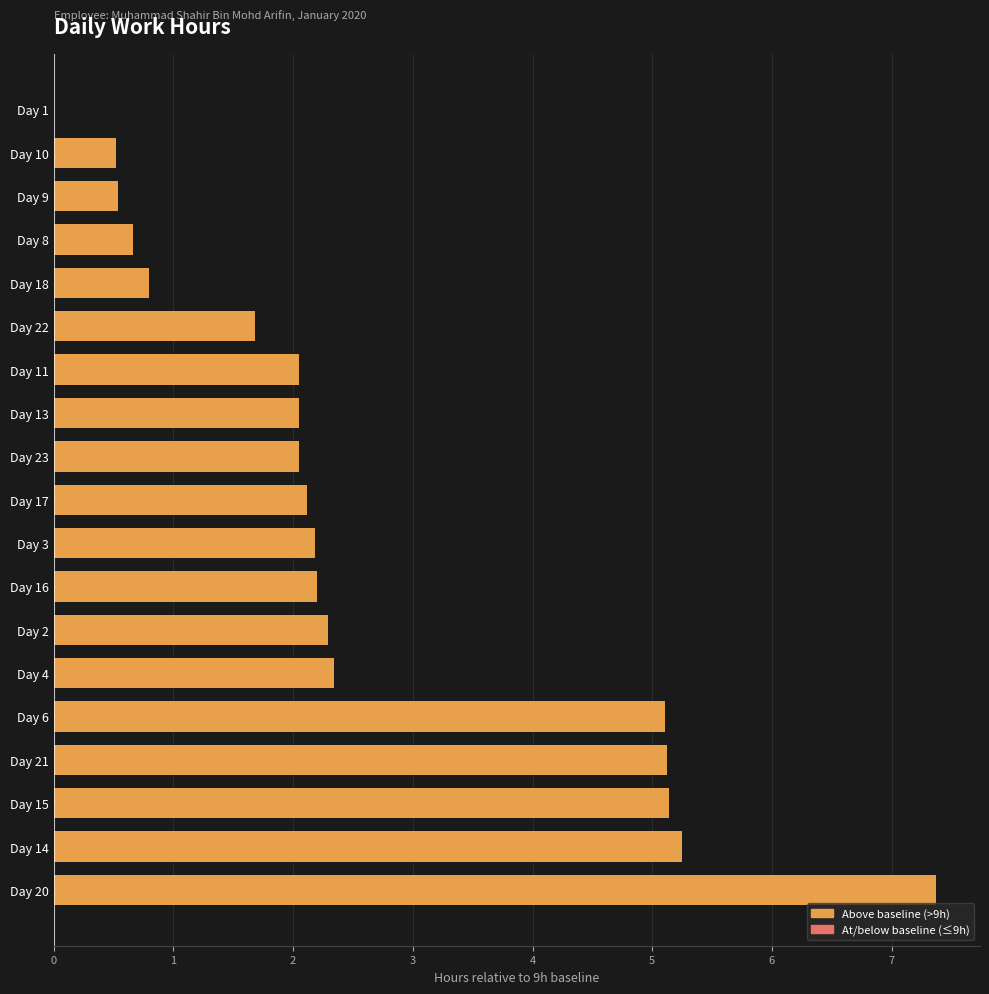

What is the maximum value shown in the chart?

7.4